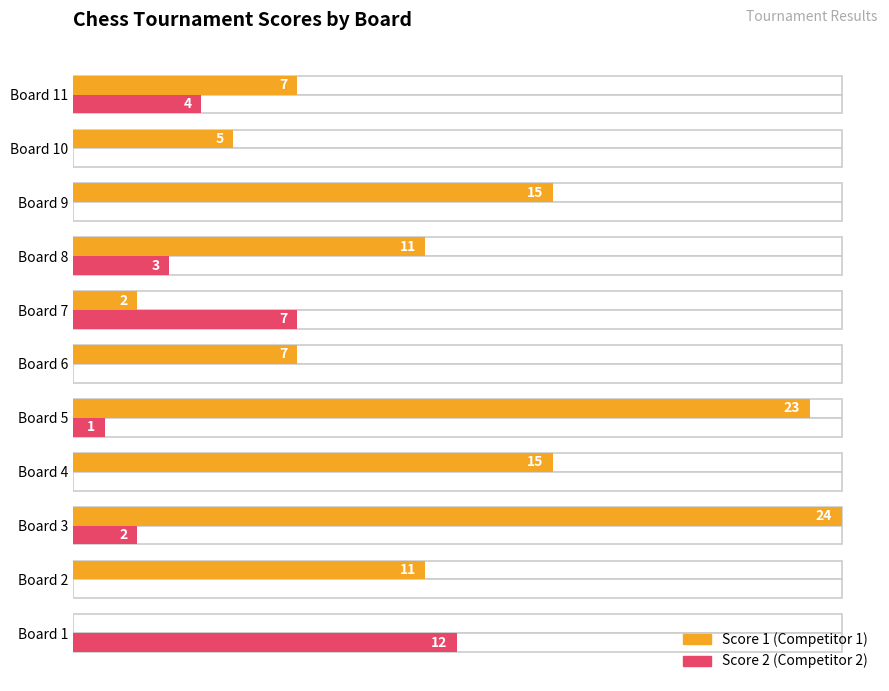

What is the difference between the second highest and second lowest values in the Score 2 series?

7